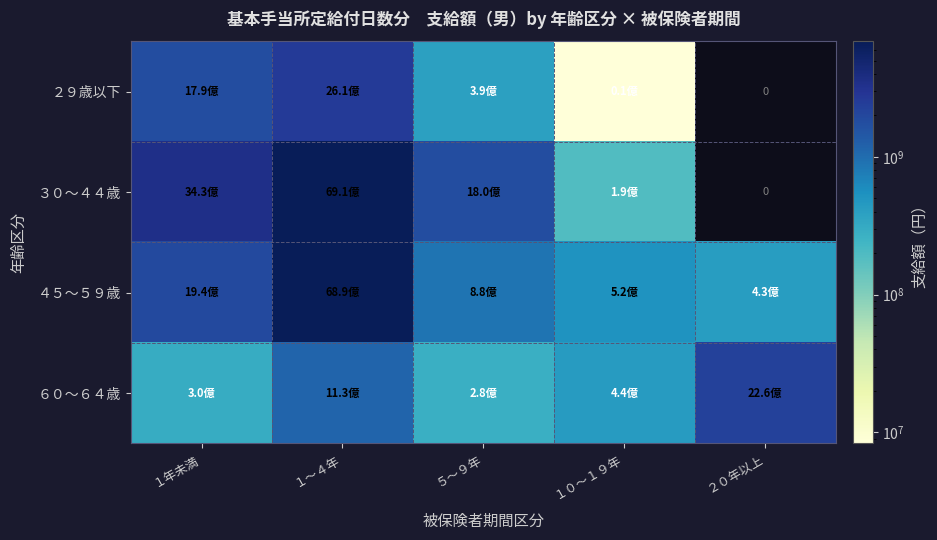

List the labels in order of ２９歳以下 value, smallest first.

２０年以上, １０～１９年, ５～９年, １年未満, １～４年